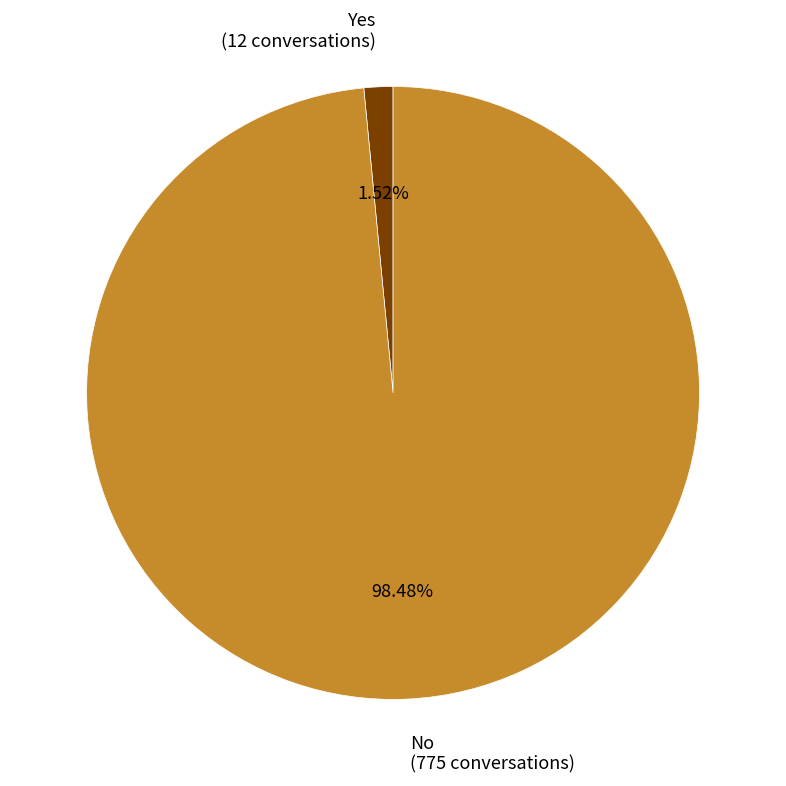

Between No (775 conversations) and Yes (12 conversations), which is larger?

No (775 conversations)